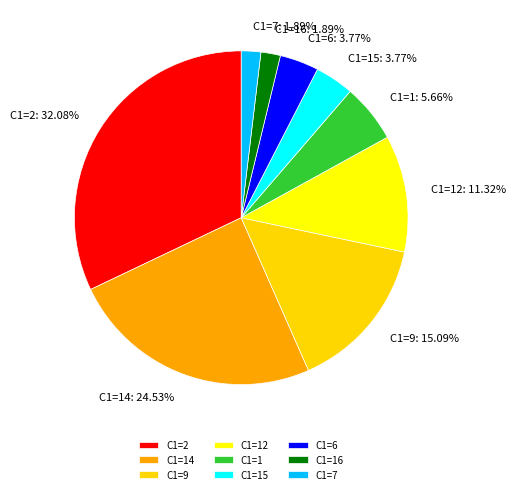

How many slices are in this pie chart?

9